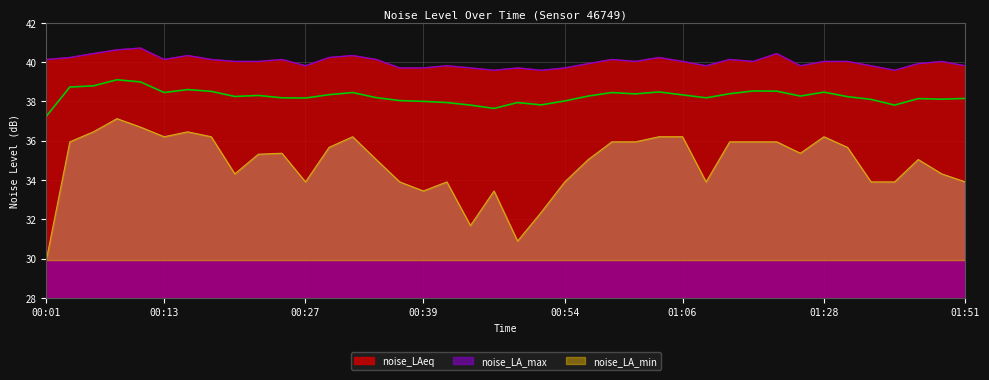

Rank the series by their maximum value, from lowest to highest.

noise_LA_min, noise_LAeq, noise_LA_max